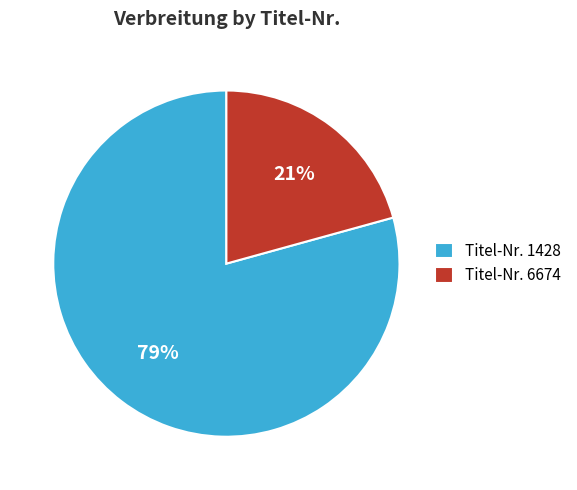

Which has a higher value, Titel-Nr. 1428 or Titel-Nr. 6674?

Titel-Nr. 1428